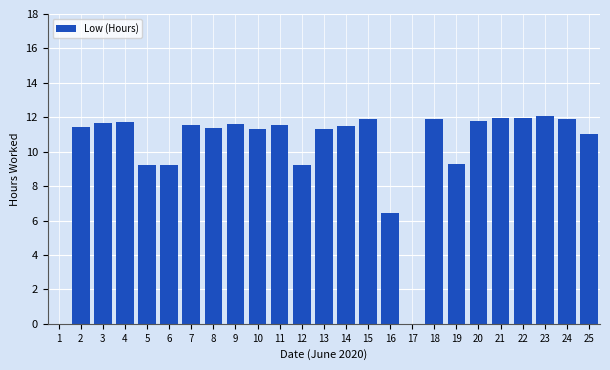

What is the sum of all values?

253.0